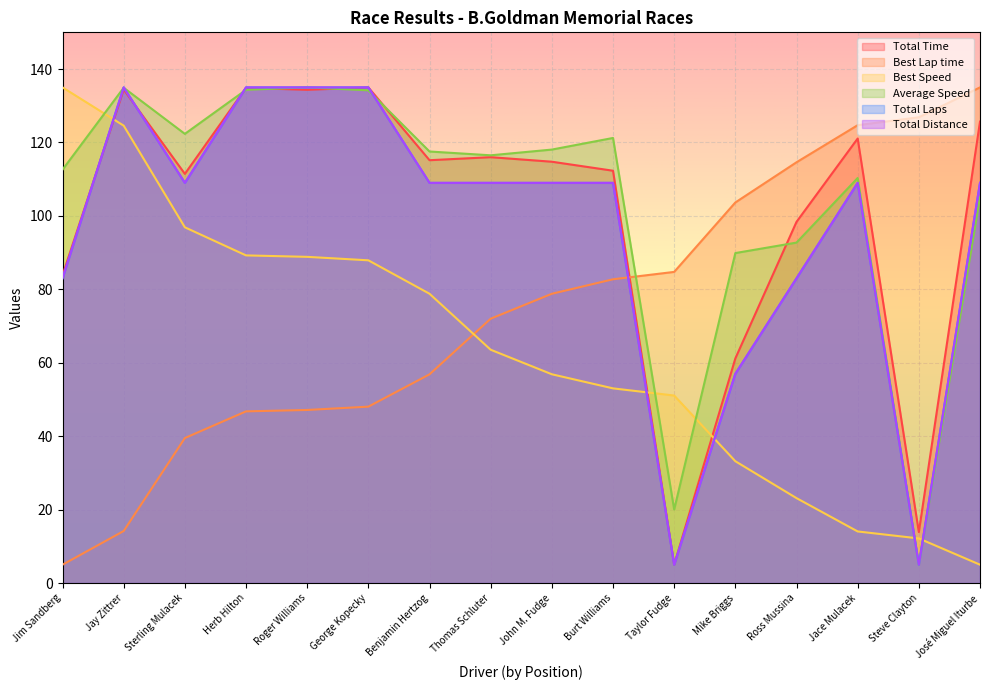

What is the average value of the Total Laps series?

96.0